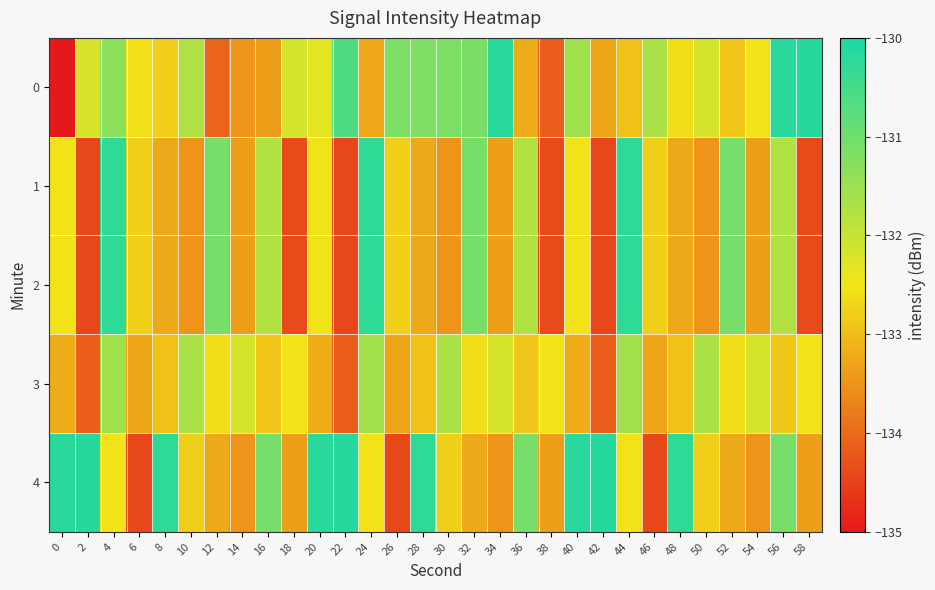

At 0, list the series in order from smallest to largest.

0, 3, 1, 2, 4